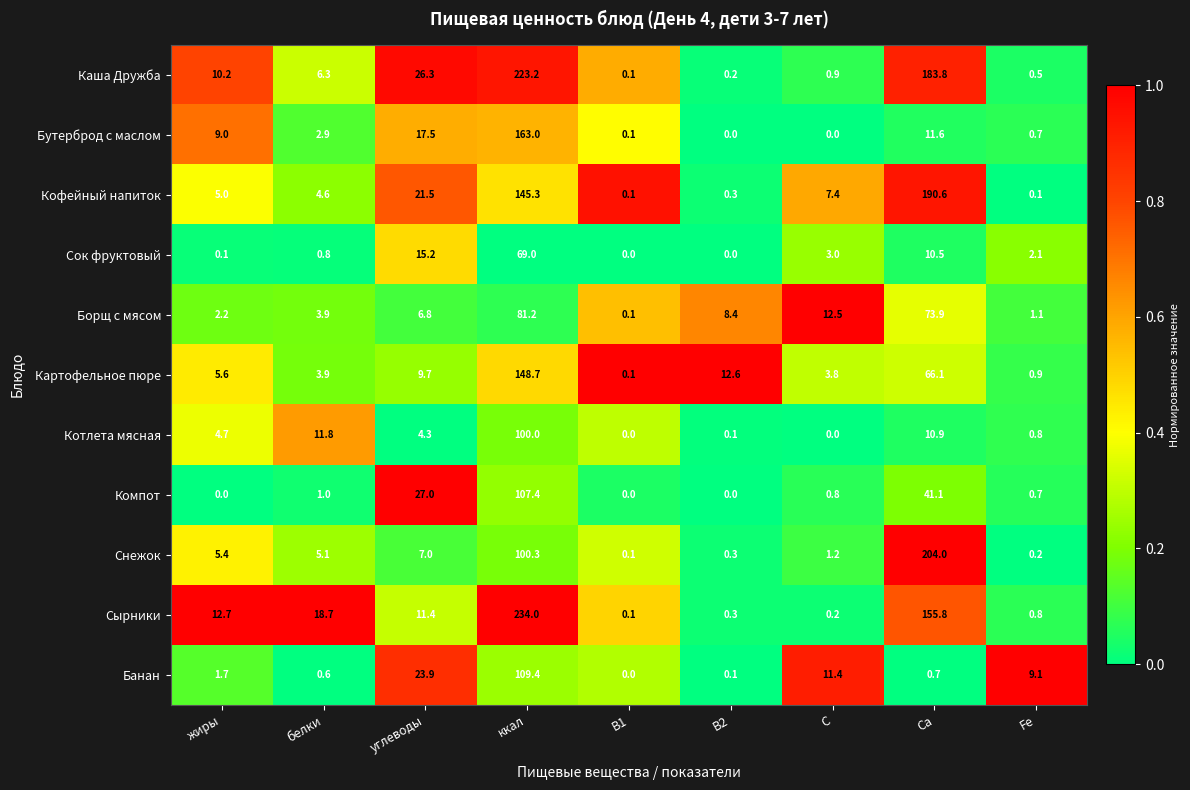

What is the sum of all Кофейный напиток values?

374.9